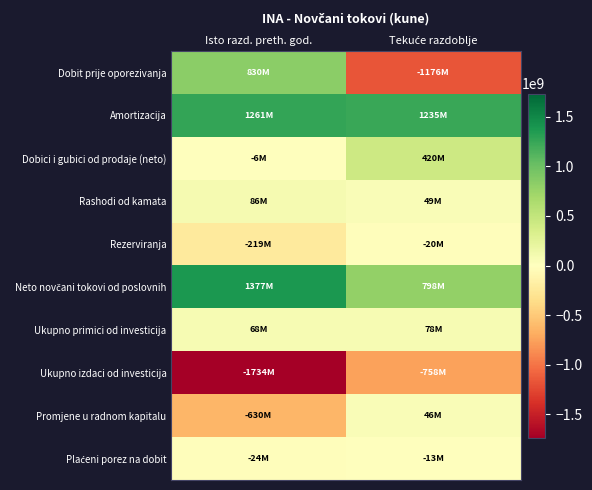

Rank the series by their maximum value, from highest to lowest.

Neto novčani tokovi od poslovnih, Amortizacija, Dobit prije oporezivanja, Dobici i gubici od prodaje (neto), Rashodi od kamata, Ukupno primici od investicija, Promjene u radnom kapitalu, Plaćeni porez na dobit, Rezerviranja, Ukupno izdaci od investicija